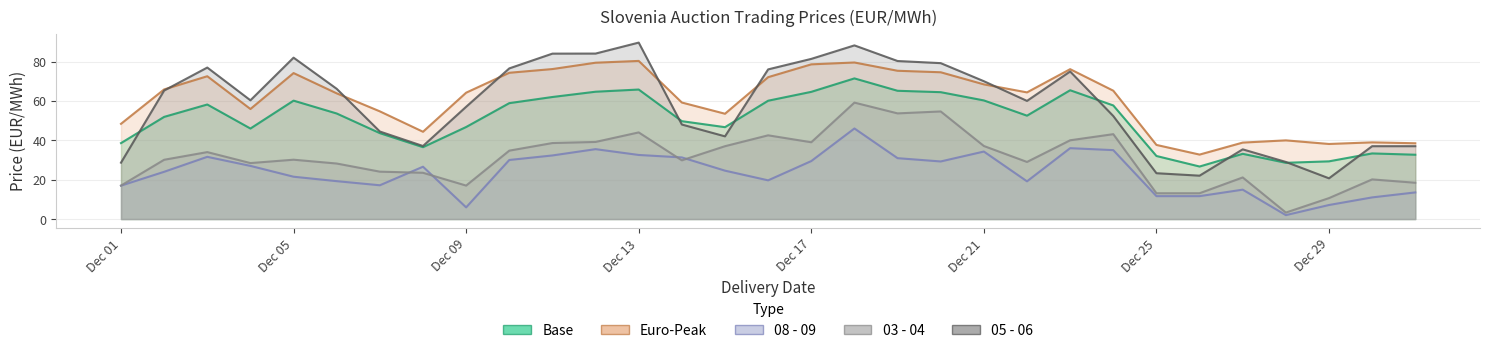

What is the difference between the highest and lowest values at 2013-12-26?

21.1